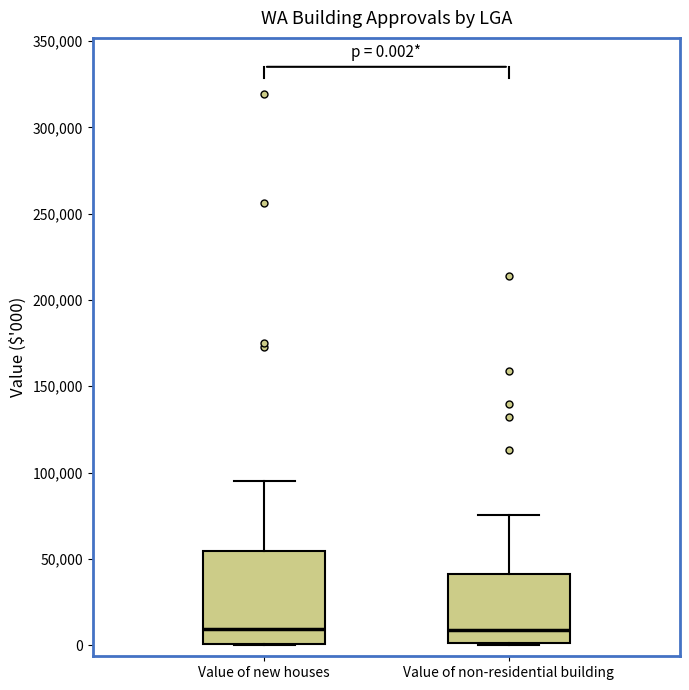

Comparing the boxes themselves (not the whiskers), which one is the tallest?

Value of new houses